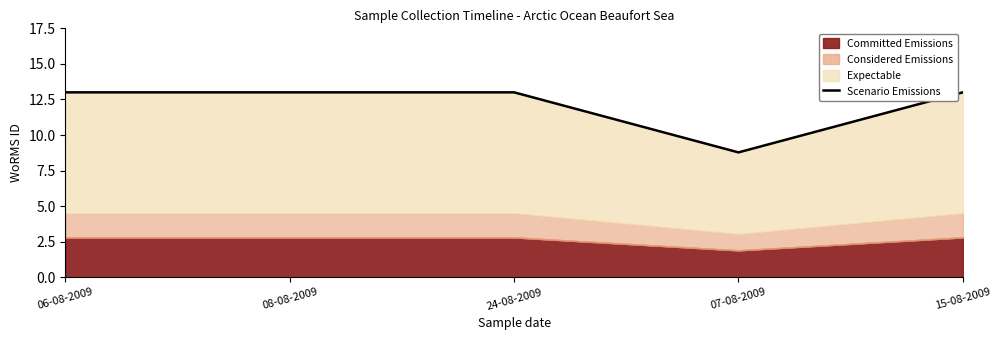

Reading right to left, extract all data points from this chart.

15-08-2009=13.0	07-08-2009=8.8	24-08-2009=13.0	08-08-2009=13.0	06-08-2009=13.0